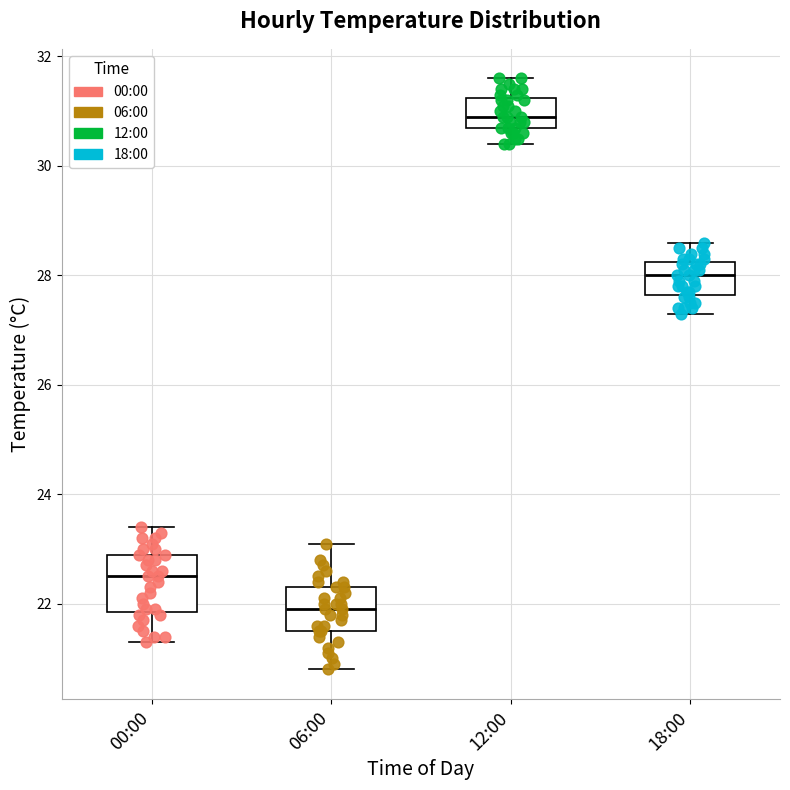

Which box's median line is the lowest?

06:00